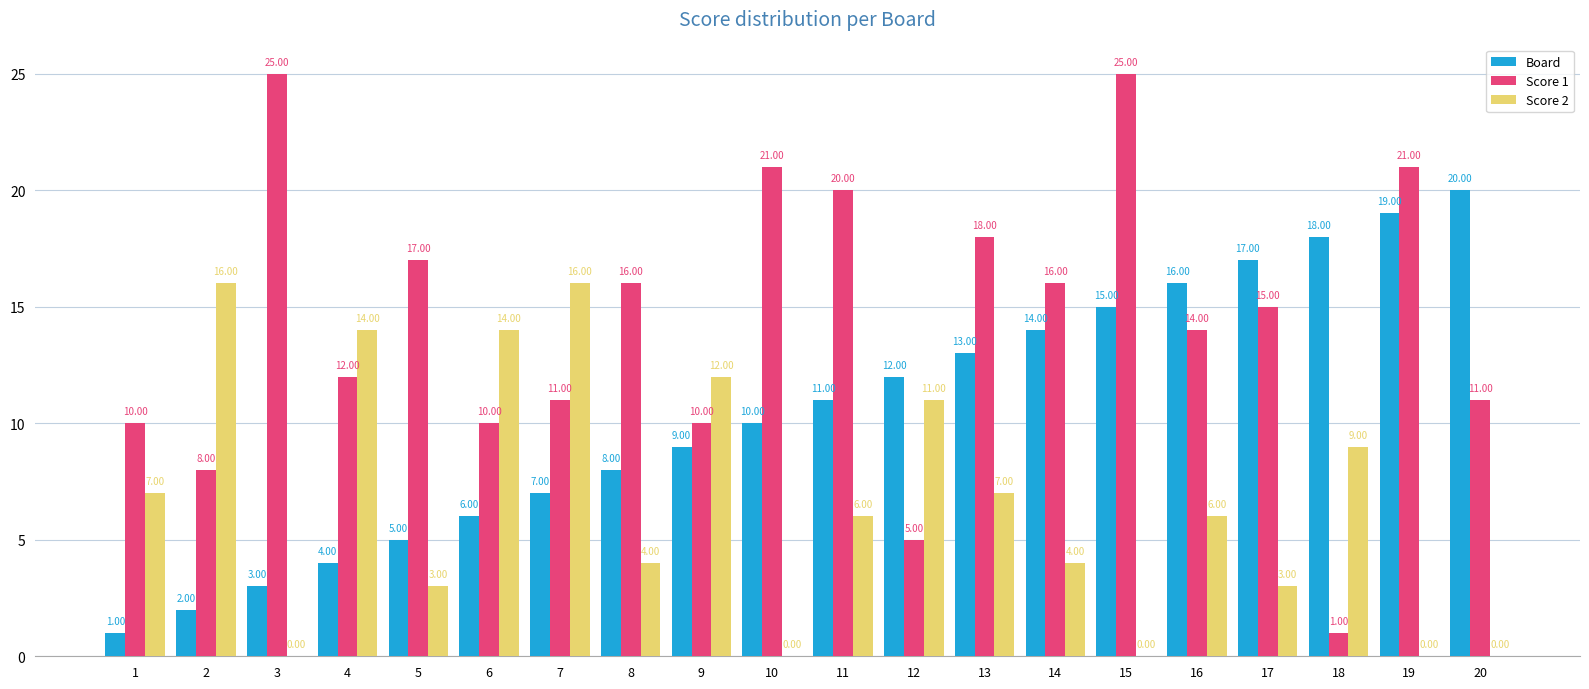

Which series has the largest total across all categories?

Score 1